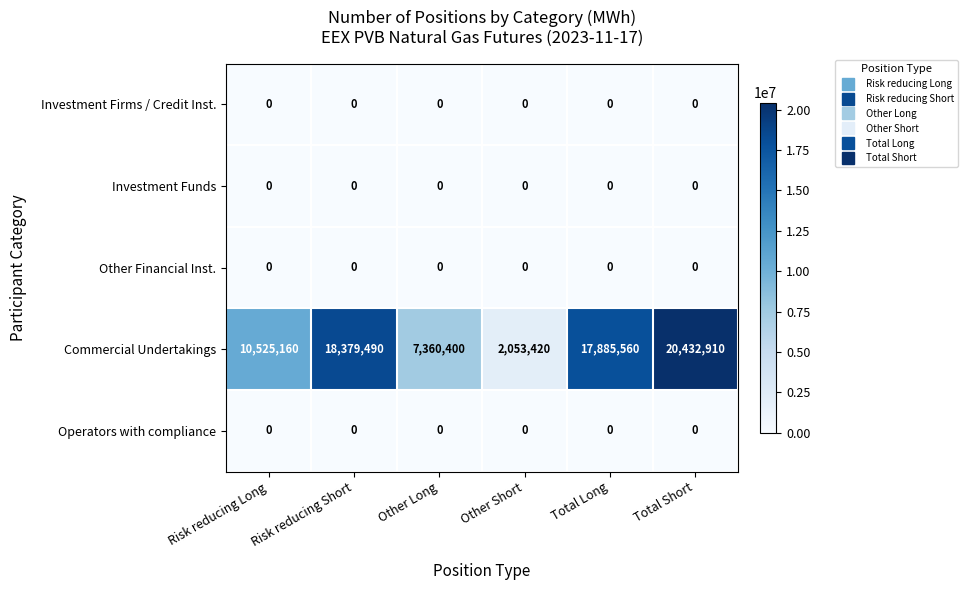

The value of Operators with compliance at Total Short is 0. True or false?

True